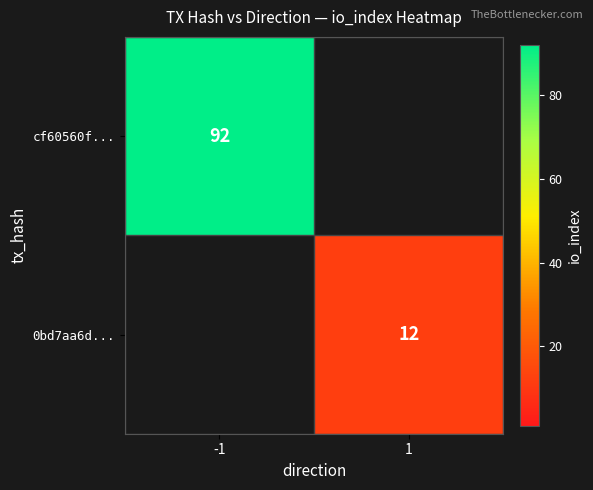

The cf60560f... series shows 136.0 at -1. True or false?

False